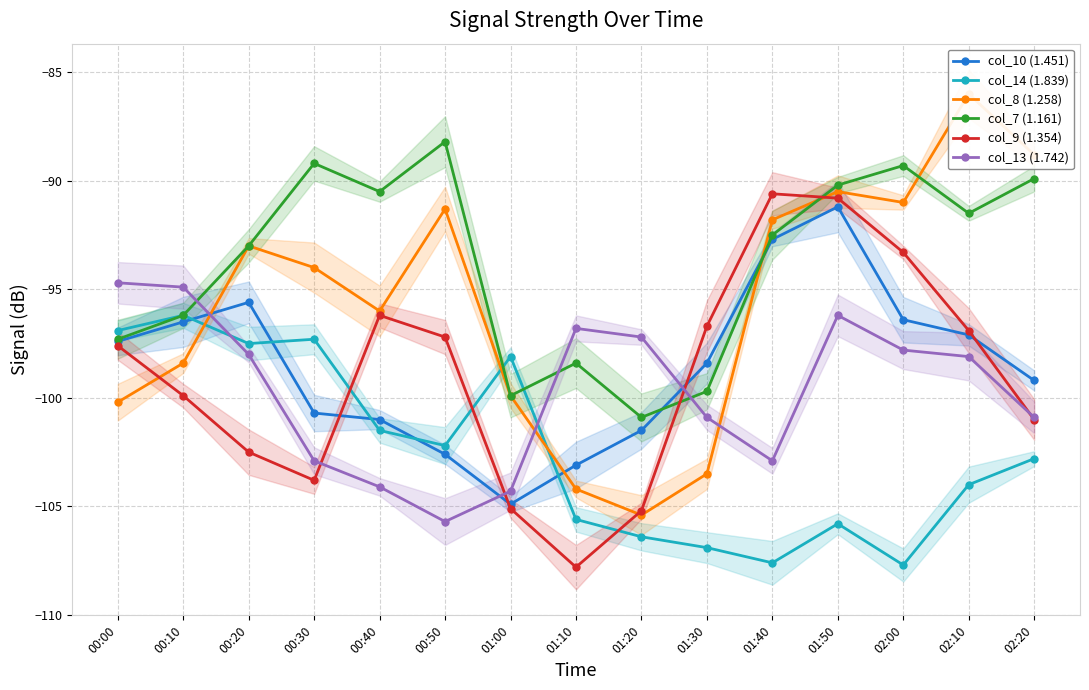

What position from the right is 00:10?

14